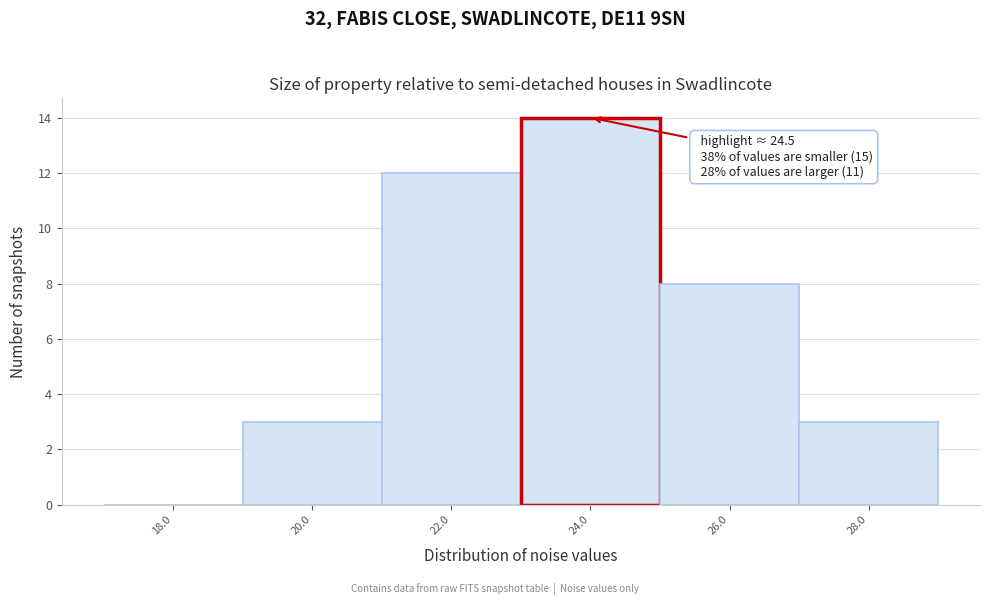

Reading right to left, what are all the values shown in this chart?

28.0=3	26.0=8	24.0=14	22.0=12	20.0=3	18.0=0